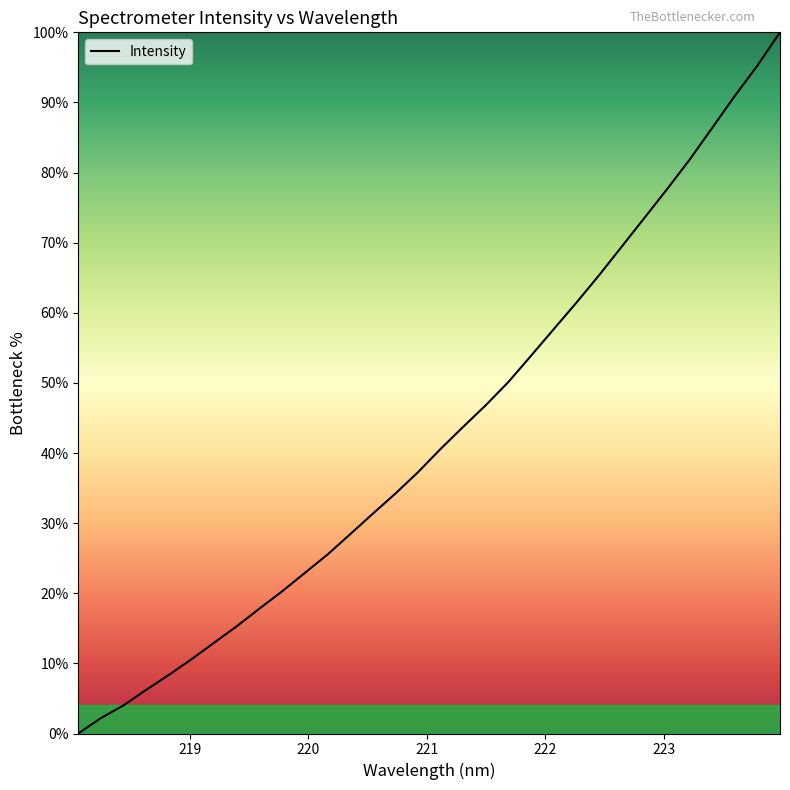

Reading left to right, extract all data points from this chart.

0.0	2.2	4.0	6.2	8.4	10.6	13.0	15.3	17.8	20.3	22.9	25.5	28.4	31.3	34.2	37.3	40.6	43.8	46.8	50.2	53.9	57.7	61.5	65.4	69.4	73.5	77.6	81.8	86.4	90.9	95.2	100.0